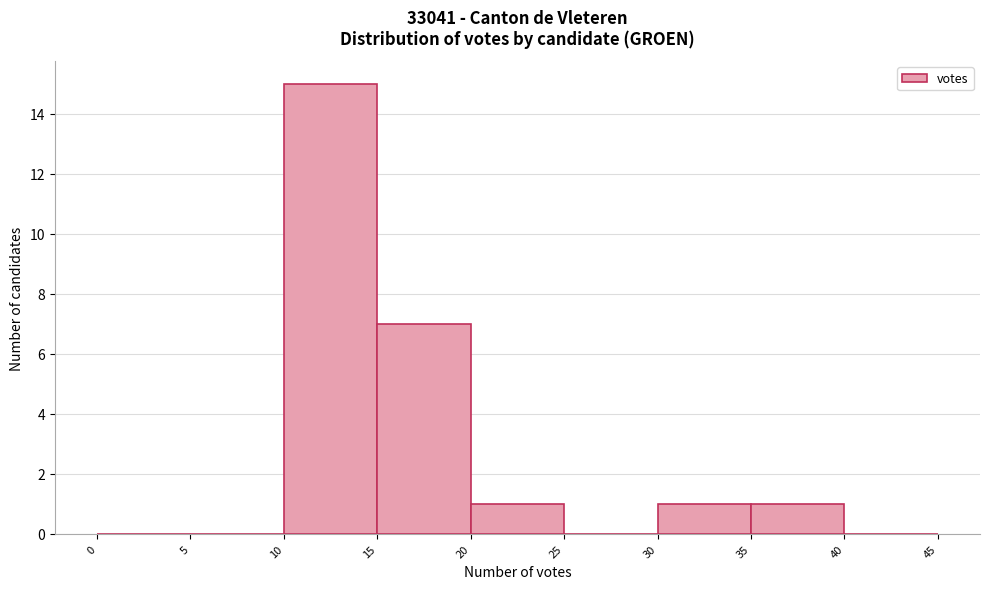

Reading left to right, transcribe this chart: for each bar, give the range it covers on the x-axis and its height. The values are not printed on the chart, so give them approximately, as read against the axis.

0 to 5: 0
5 to 10: 0
10 to 15: 15
15 to 20: 7
20 to 25: 1
25 to 30: 0
30 to 35: 1
35 to 40: 1
40 to 45: 0